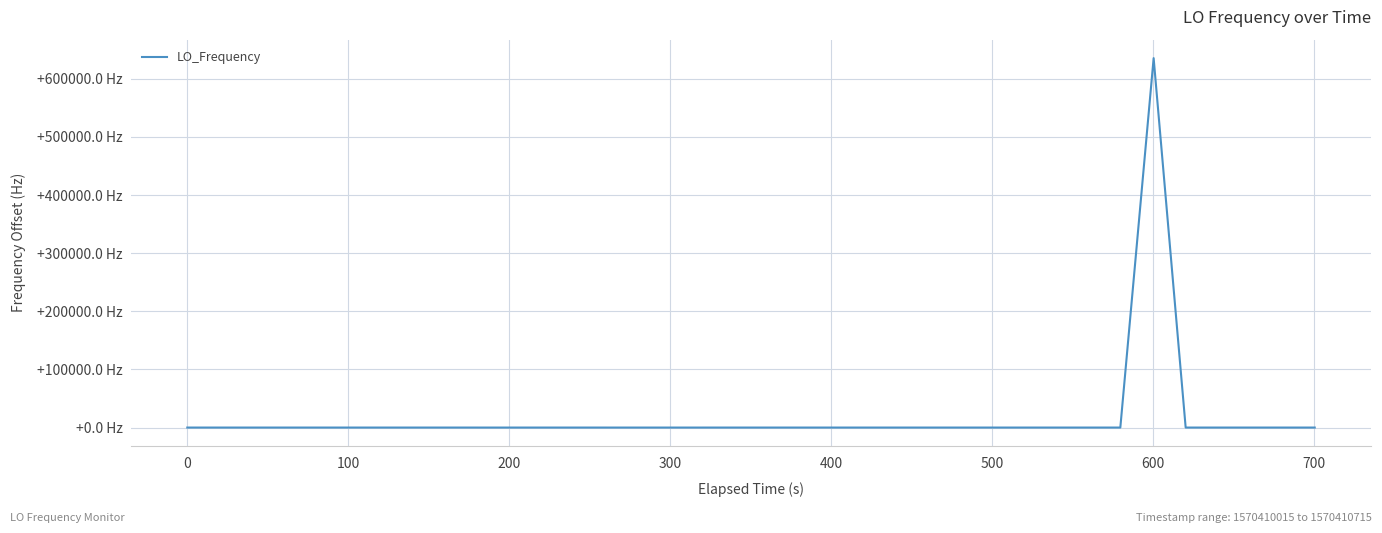

Does the chart have visible grid lines?

Yes